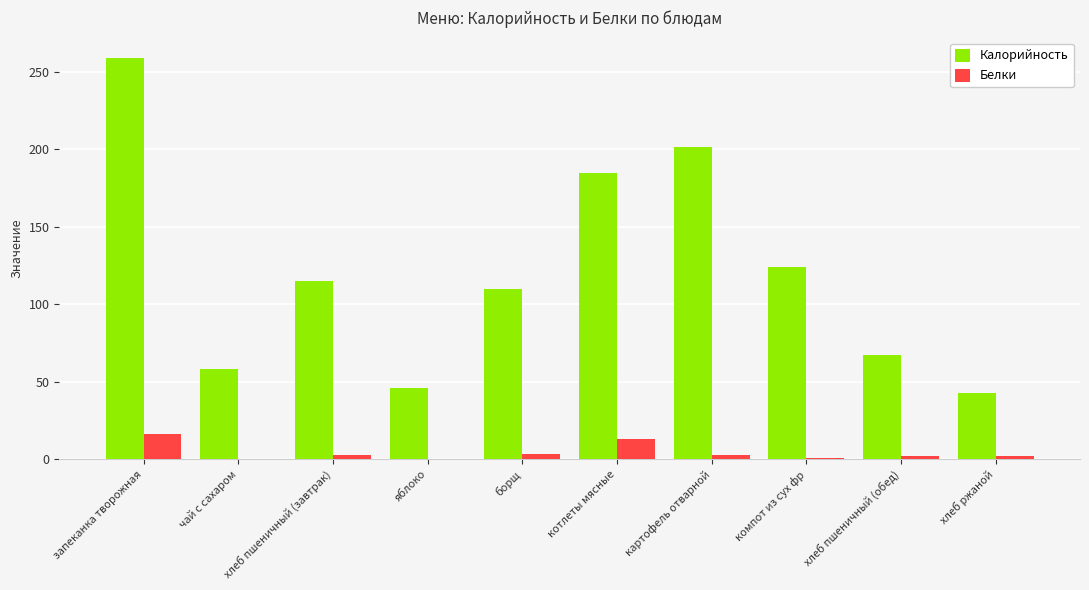

Which series changed the most between компот из сух фр and хлеб ржаной?

Калорийность